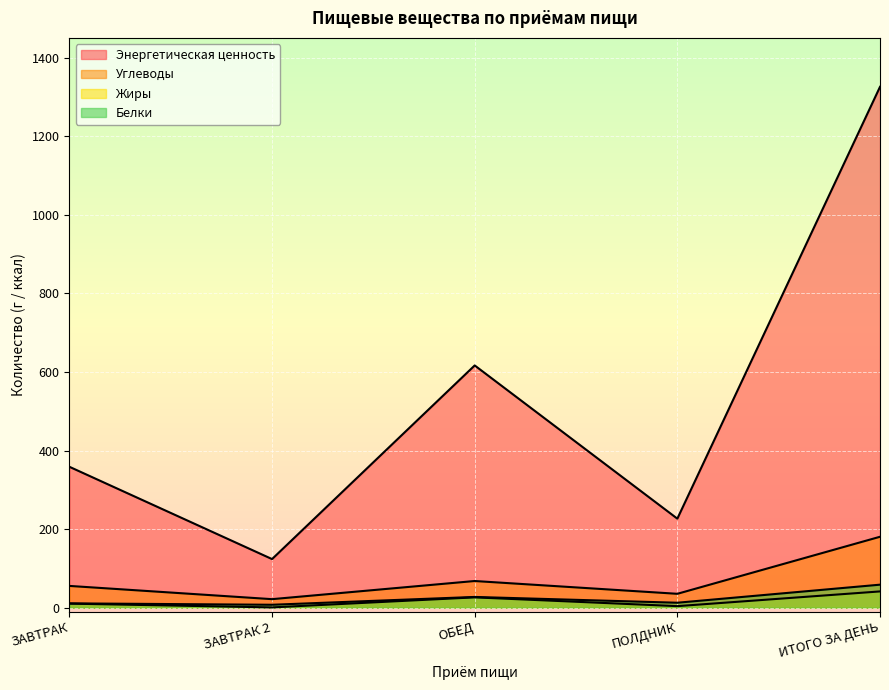

True or false: Жиры and Белки cross at least once.

False